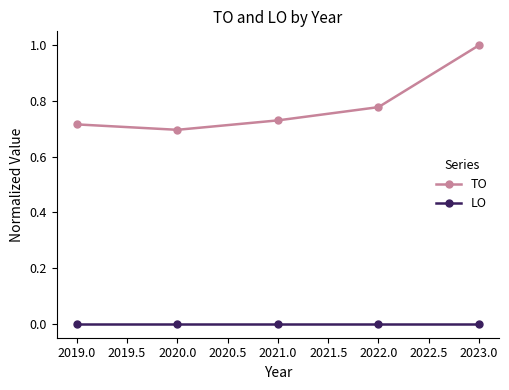

At how many categories does at least one series exceed 0?

5